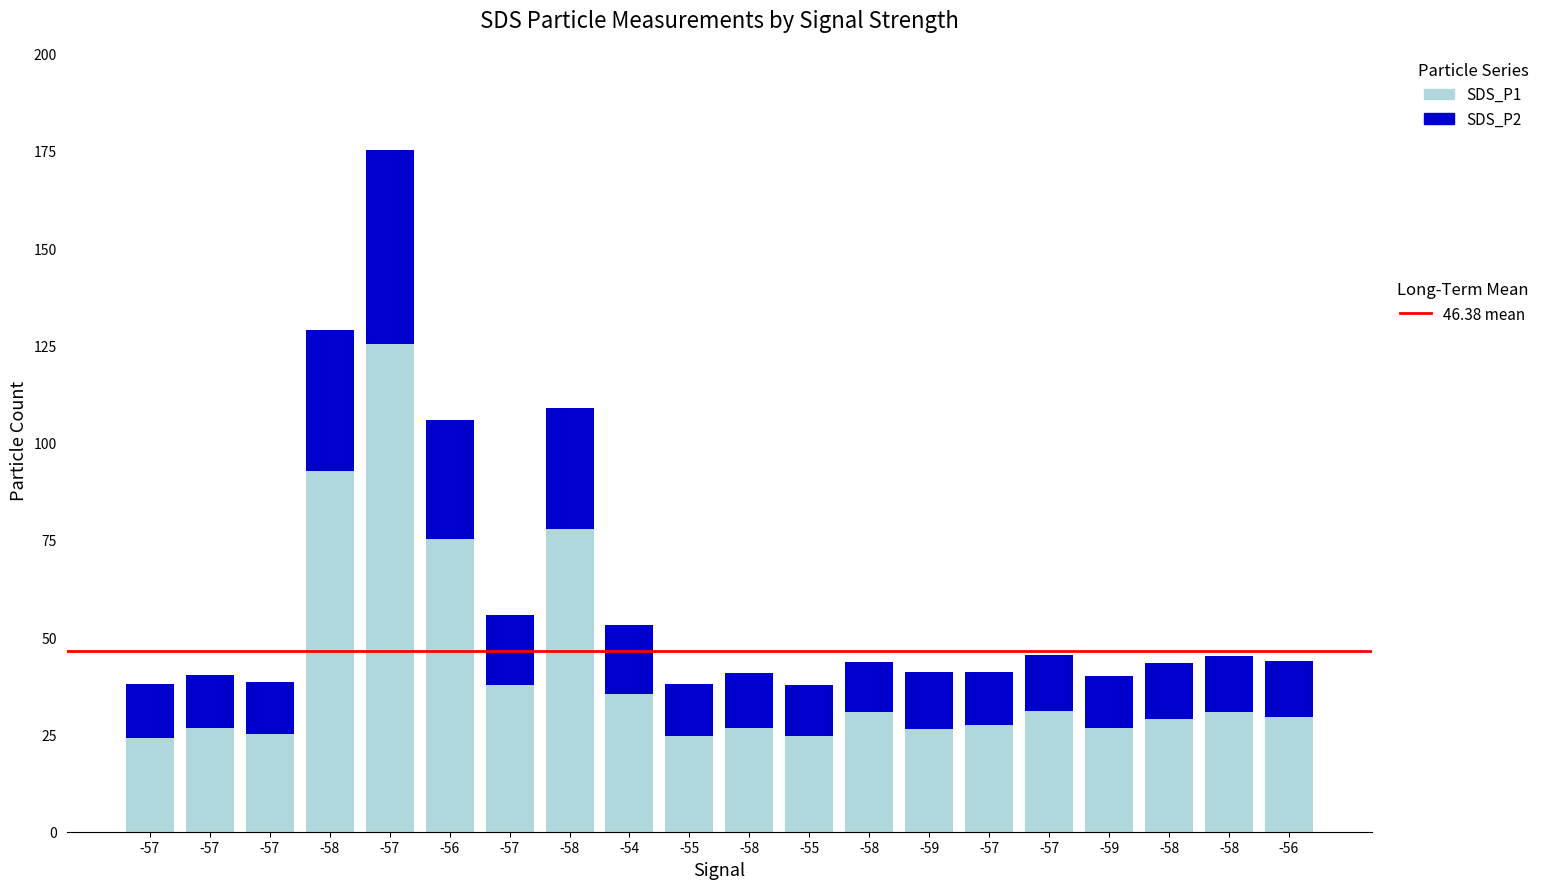

The value of SDS_P1 at -57 is 32.9. True or false?

False